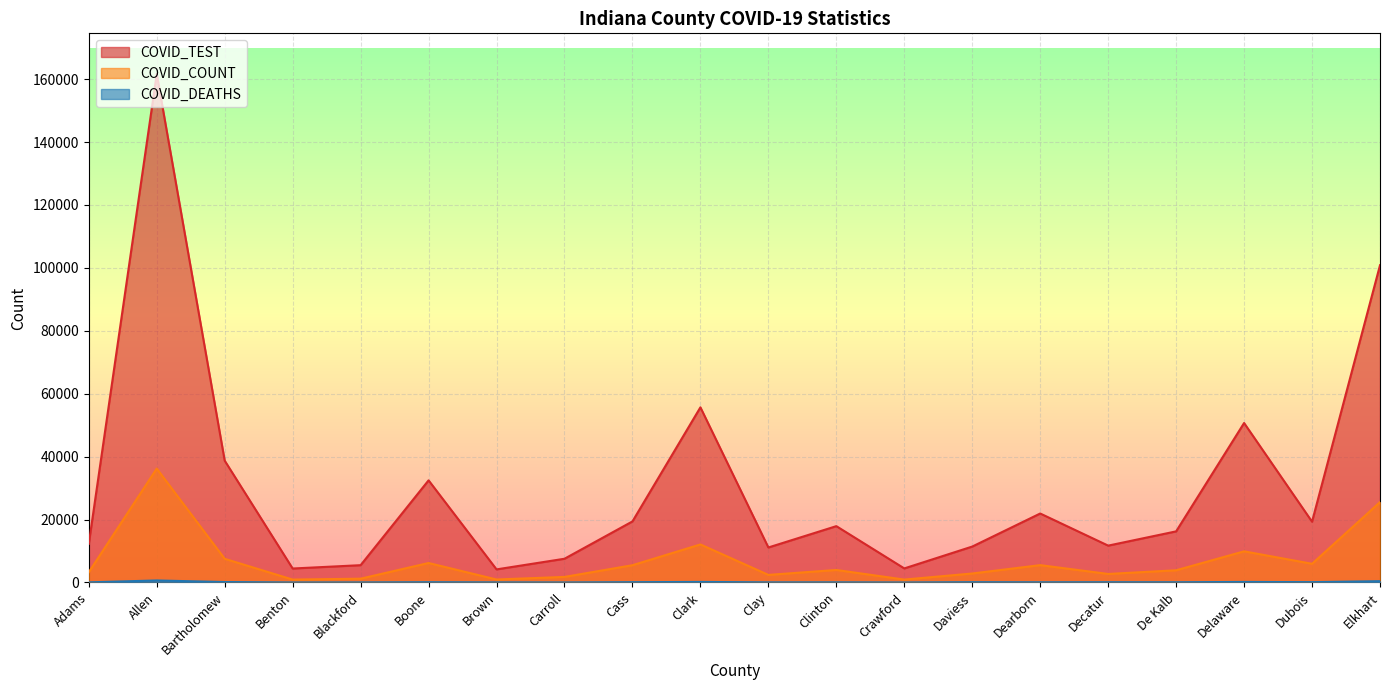

What is the total value across all series at De Kalb?

20212